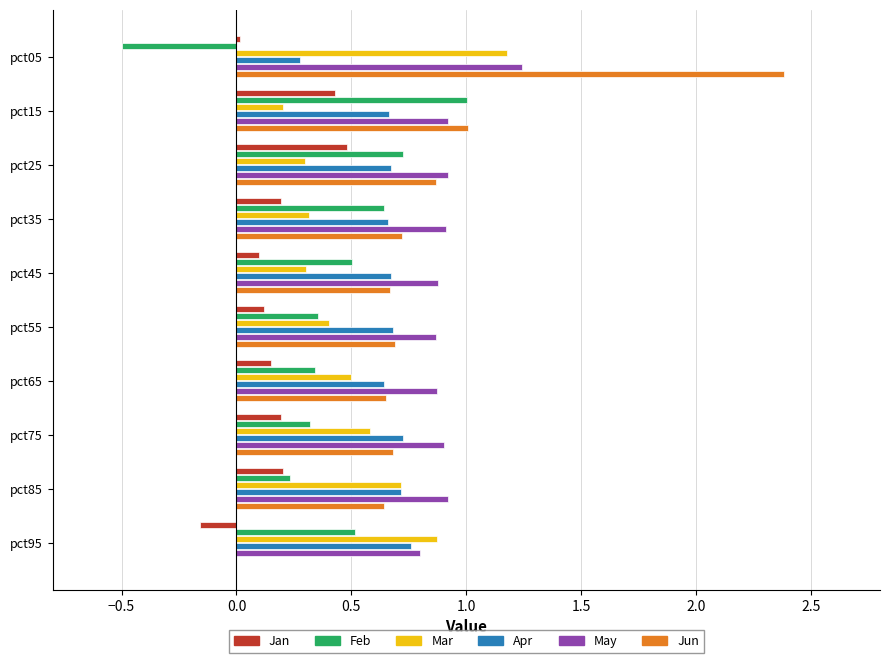

What is the greatest value displayed?

2.4